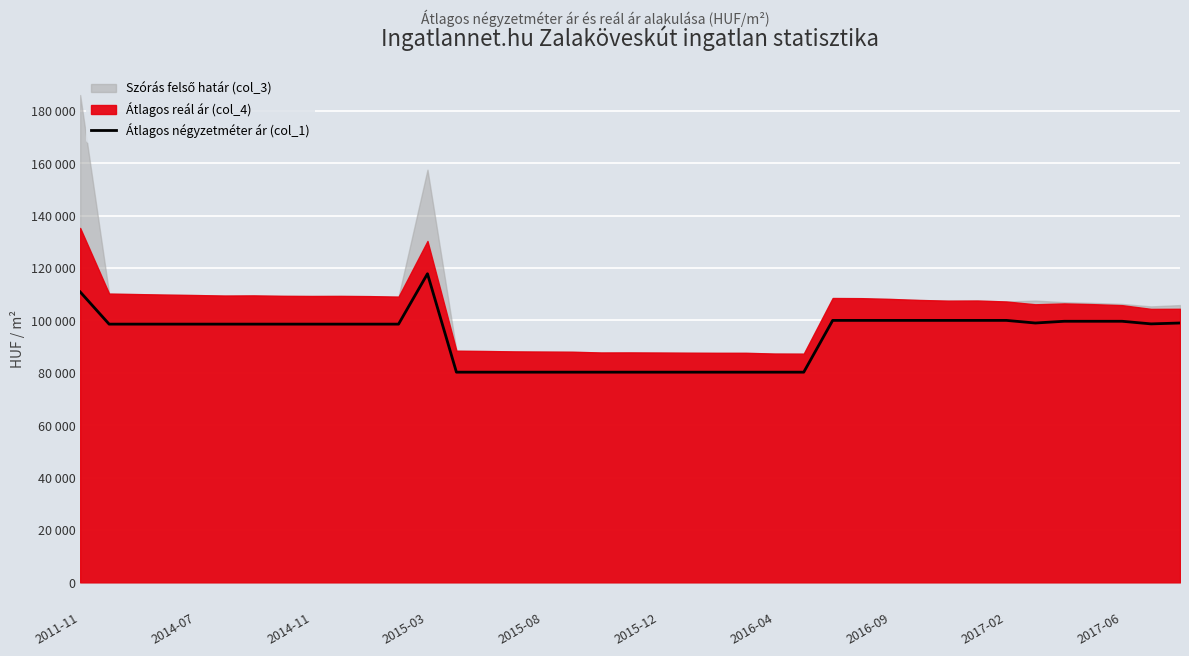

True or false: the data shows 65317 at 26.

False